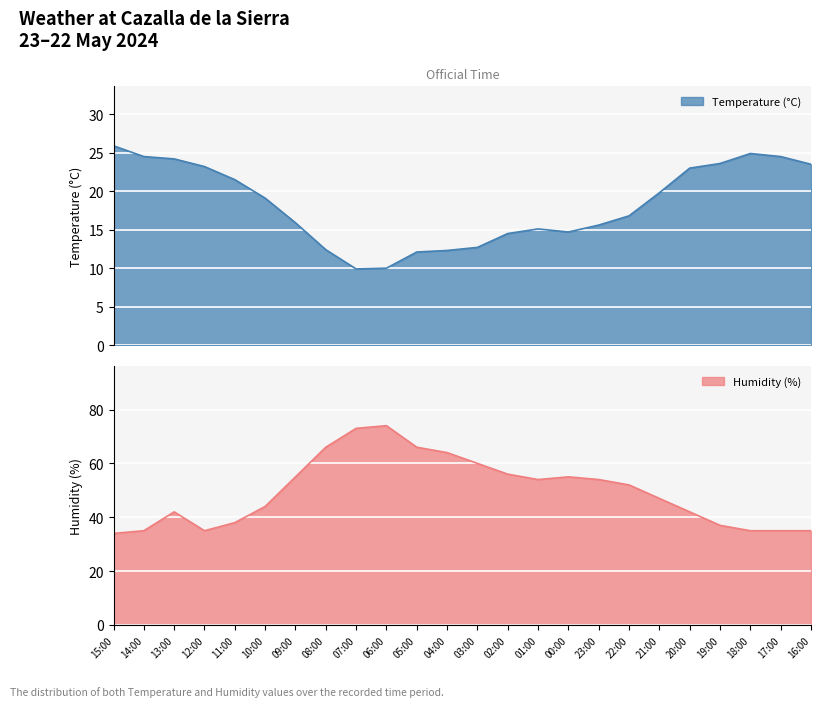

What is the maximum value for Temperature (°C)?

25.9